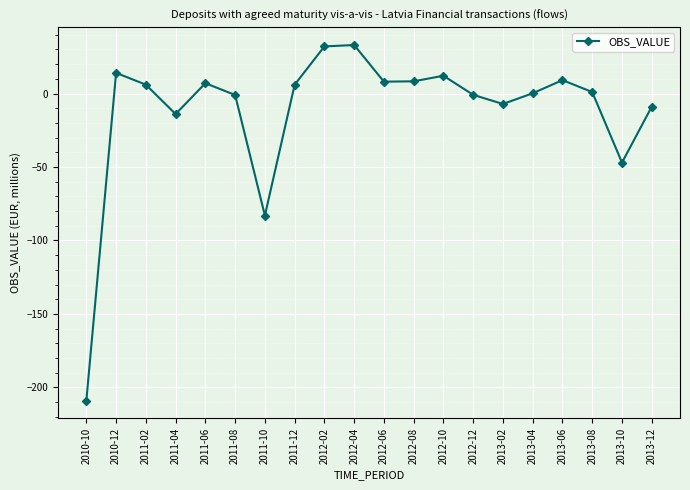

What is the difference between the second highest and second lowest values?

115.0